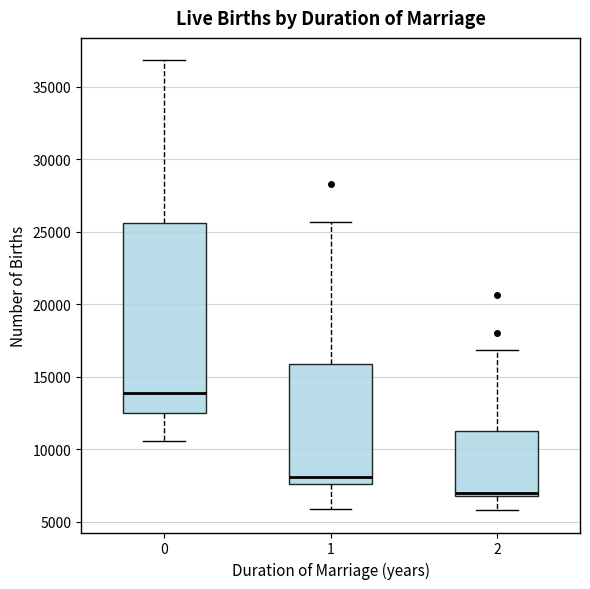

Which box's median line is the highest?

0